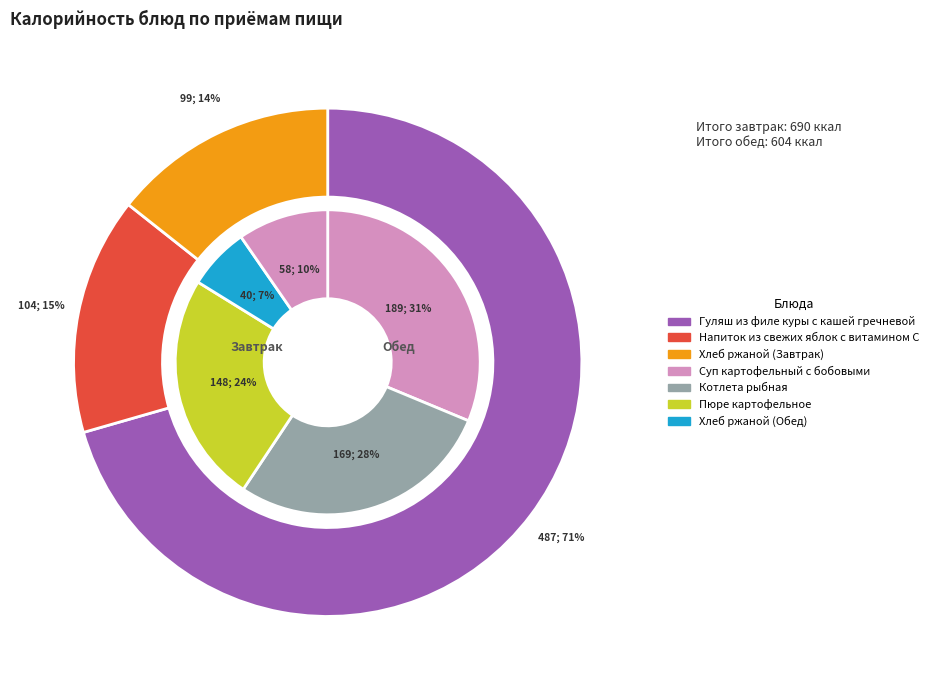

Count the number of slices in the pie.

8